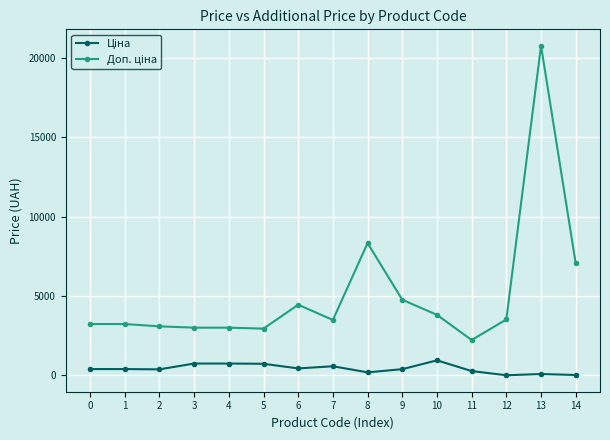

At which category is the sum across all series the highest?

13